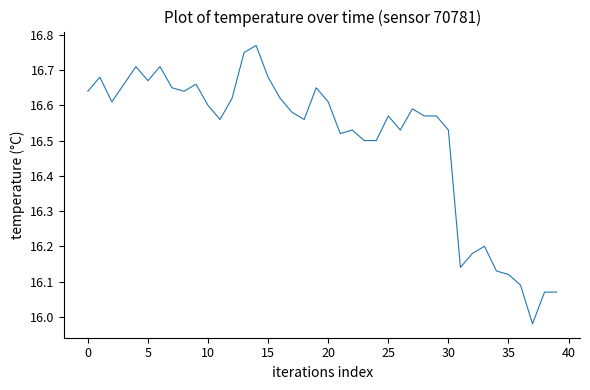

What is the difference between the maximum and minimum values?

0.8